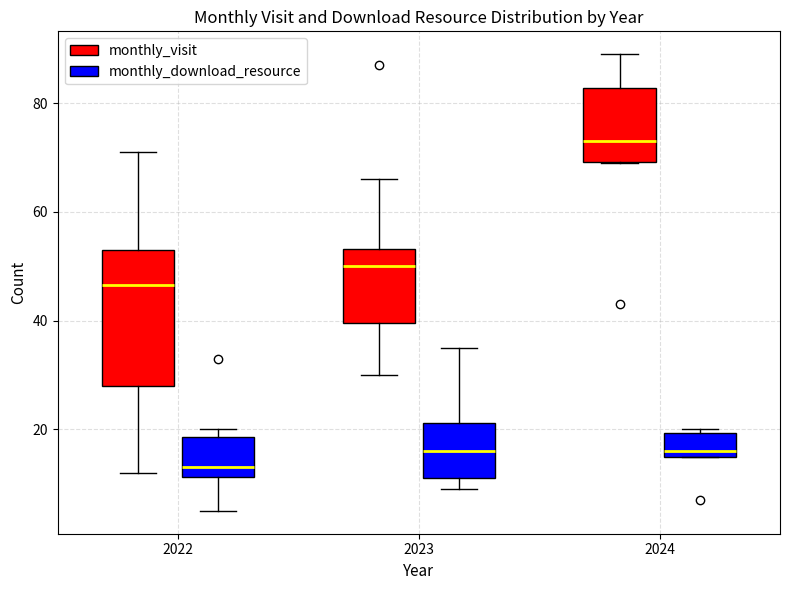

Reading left to right, read every box against the y-axis: the position of its median line, the range the box covers, and the ends of its whiskers. The values are not printed on the chart, so give them approximately, as read against the axis.

2022 (monthly_visit): median 46, box 28 to 54, whiskers 12 to 72
2022 (monthly_download_resource): median 14, box 12 to 18, whiskers 6 to 20
2023 (monthly_visit): median 50, box 40 to 54, whiskers 30 to 66
2023 (monthly_download_resource): median 16, box 12 to 22, whiskers 10 to 36
2024 (monthly_visit): median 74, box 70 to 82, whiskers 70 to 90
2024 (monthly_download_resource): median 16 (just above the box's lower edge), box 16 to 20, whiskers 16 to 20 (just above the box's upper edge)